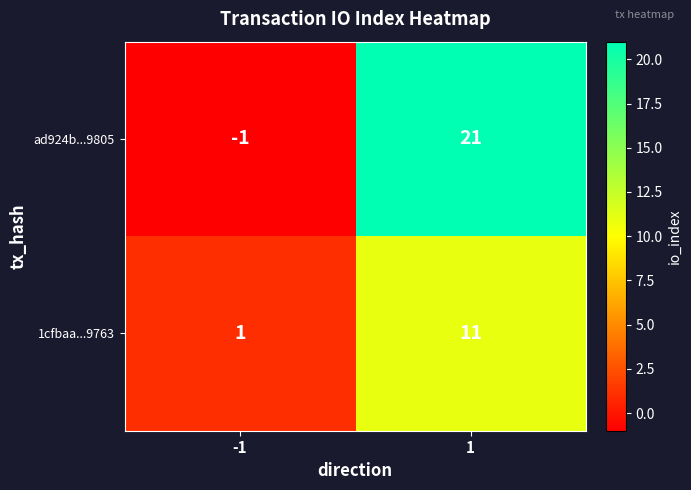

At which category does the chart reach its peak across all series?

1